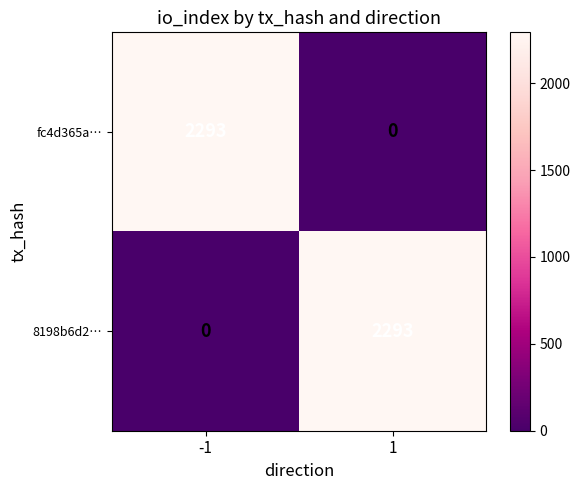

What is the difference between the highest and lowest values at 1?

2293